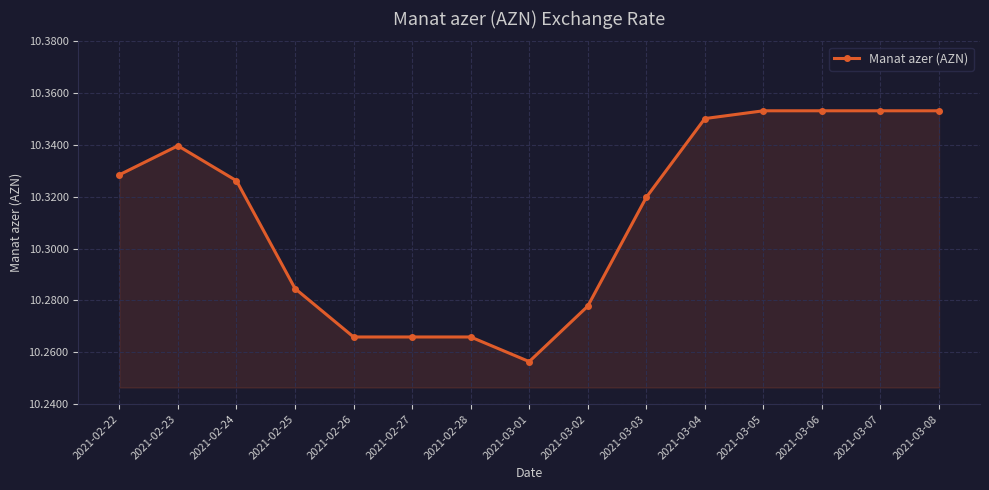

At which category does the data reach its first local peak?

2021-02-23